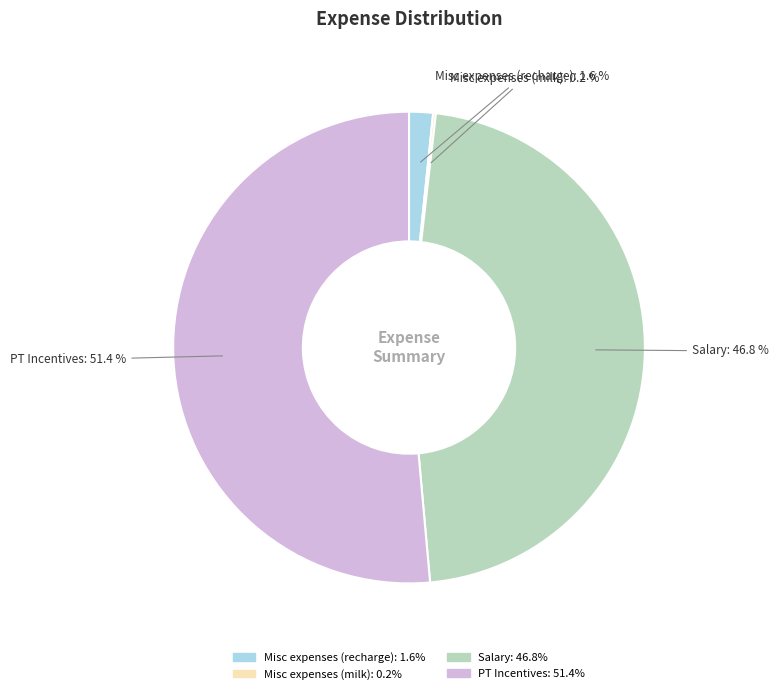

How much of the chart is everything except PT Incentives?

48.6%